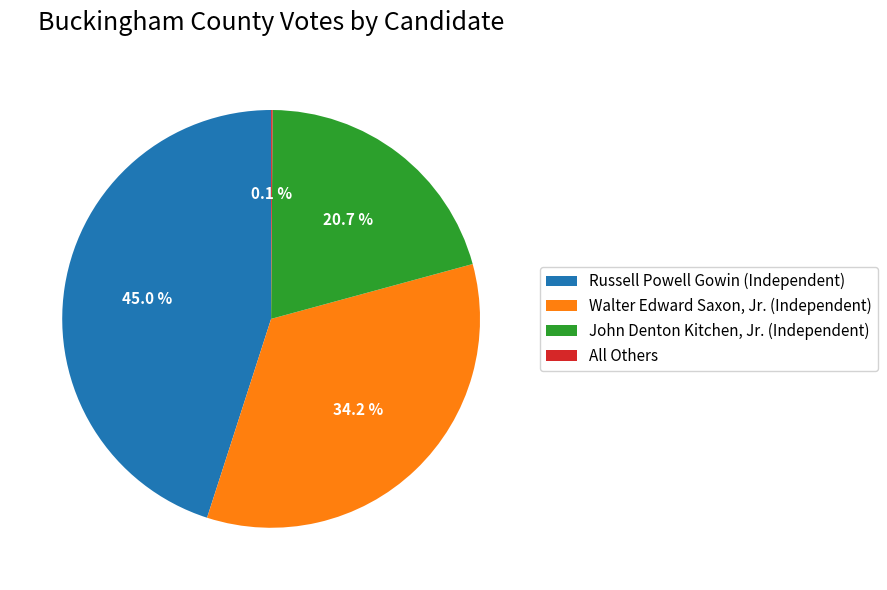

Which has a higher value, John Denton Kitchen, Jr. (Independent) or Russell Powell Gowin (Independent)?

Russell Powell Gowin (Independent)